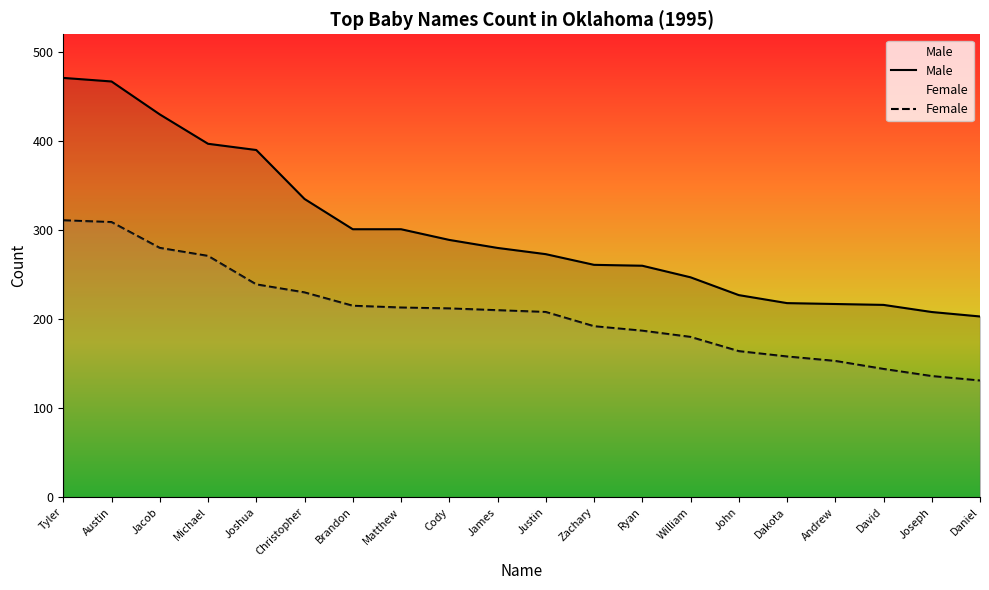

At which category does the chart reach its minimum across all series?

Daniel